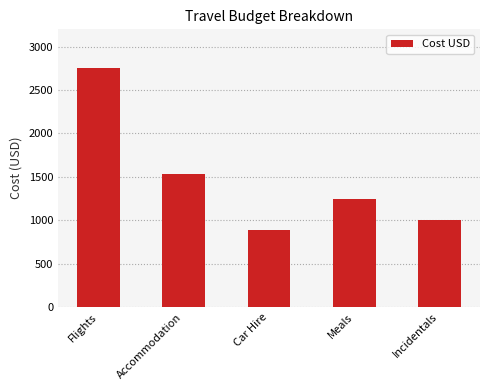

List the labels in order of value, smallest first.

Car Hire, Incidentals, Meals, Accommodation, Flights